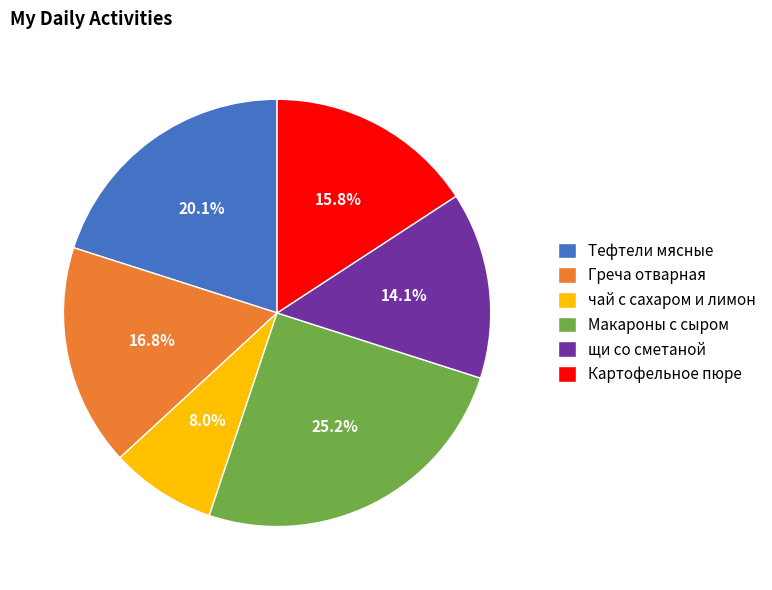

Which slice is the smallest?

чай с сахаром и лимон